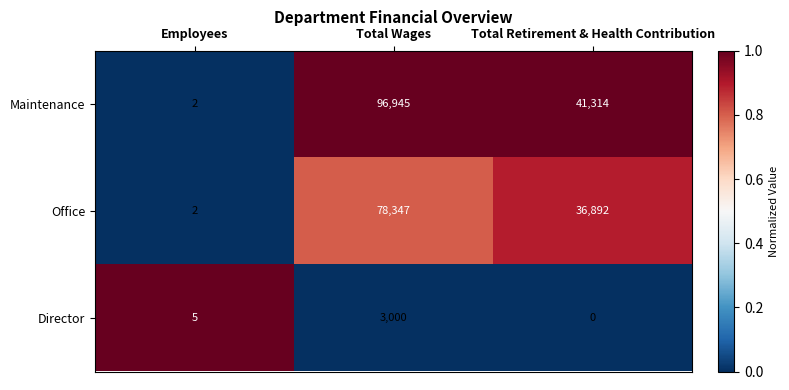

What is the difference between the maximum and minimum values in the Office series?

78345